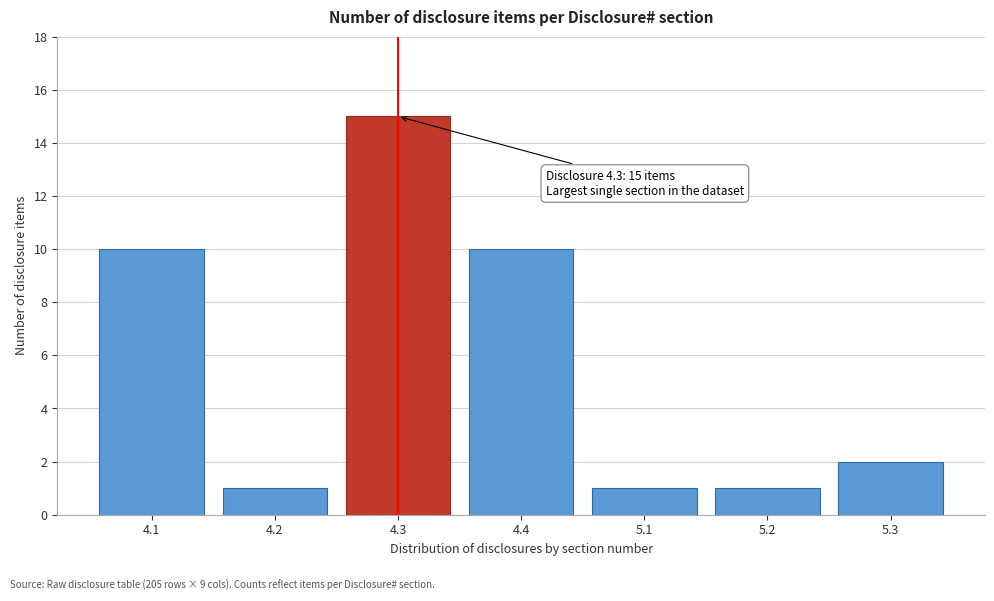

Reading left to right, transcribe all the data shown in this chart.

10	1	15	10	1	1	2